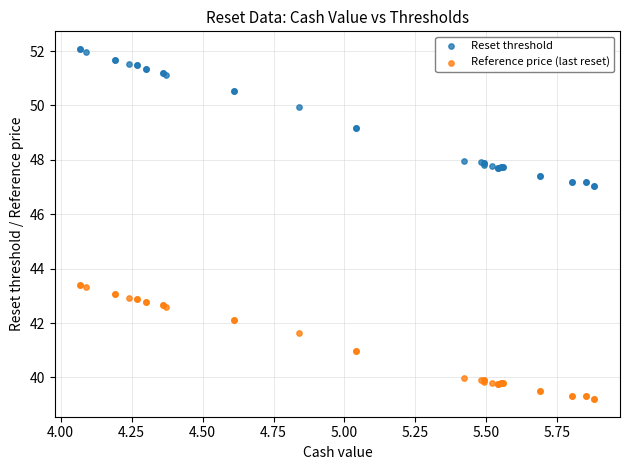

Which series reaches the maximum Y coordinate?

Reset threshold